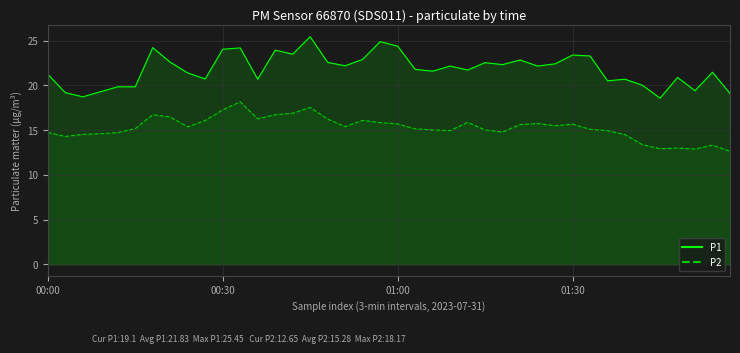

True or false: P1 and P2 cross at least once.

False